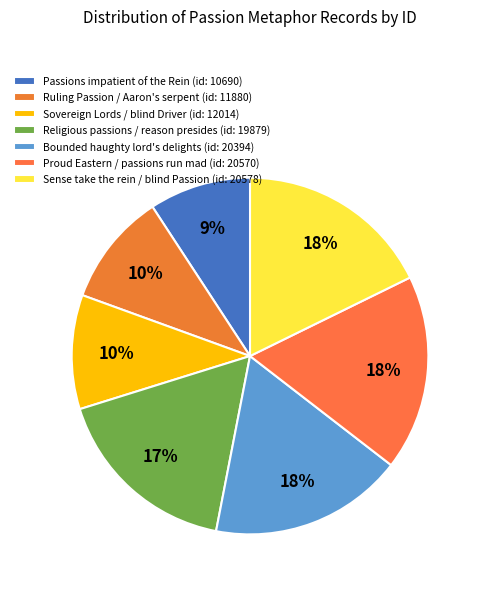

Does Ruling Passion / Aaron's serpent represent more than half of the total?

No